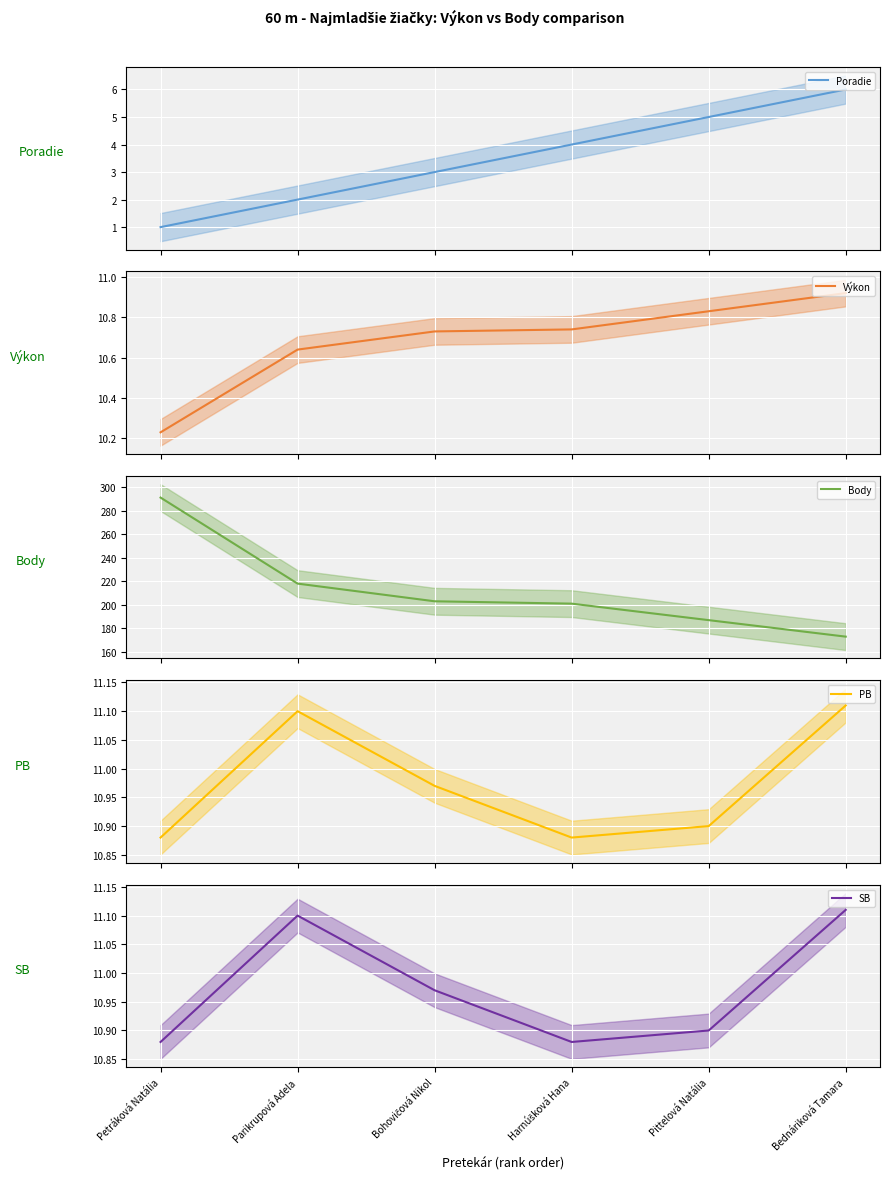

Between Parikrupová Adela and Harnúšková Hana, which is larger?

Harnúšková Hana